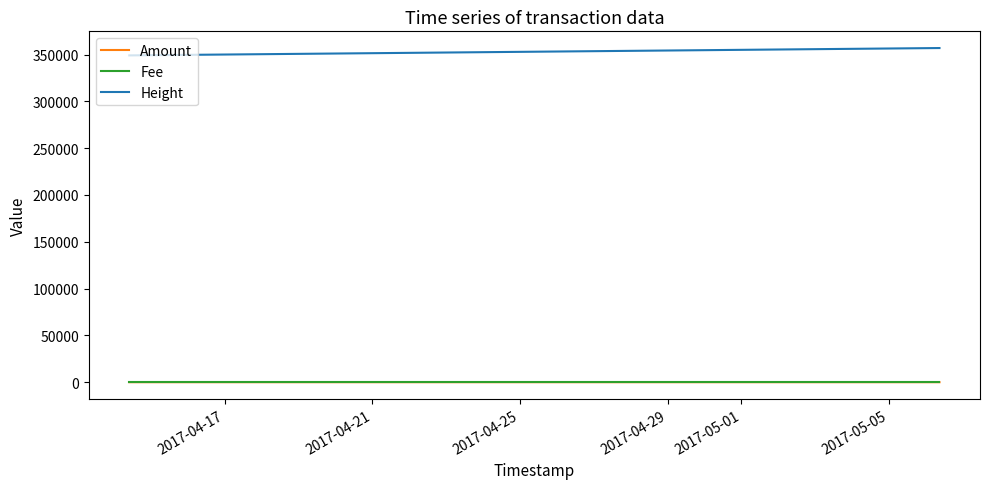

What is the greatest value displayed?

356961